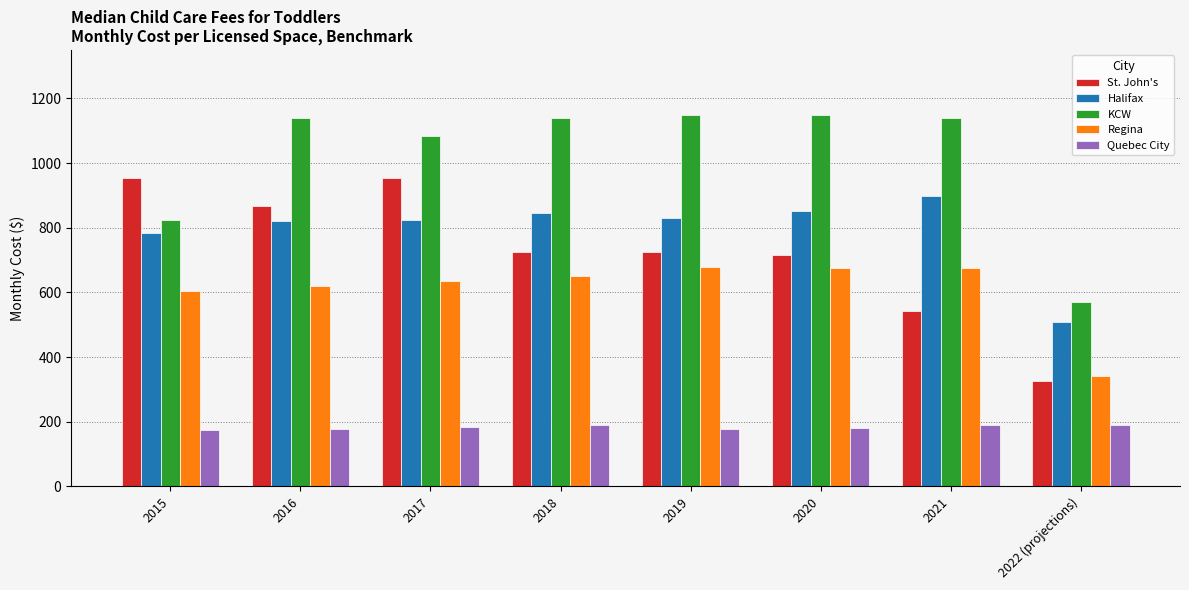

What is the label of the 4th bar from the left?

2018